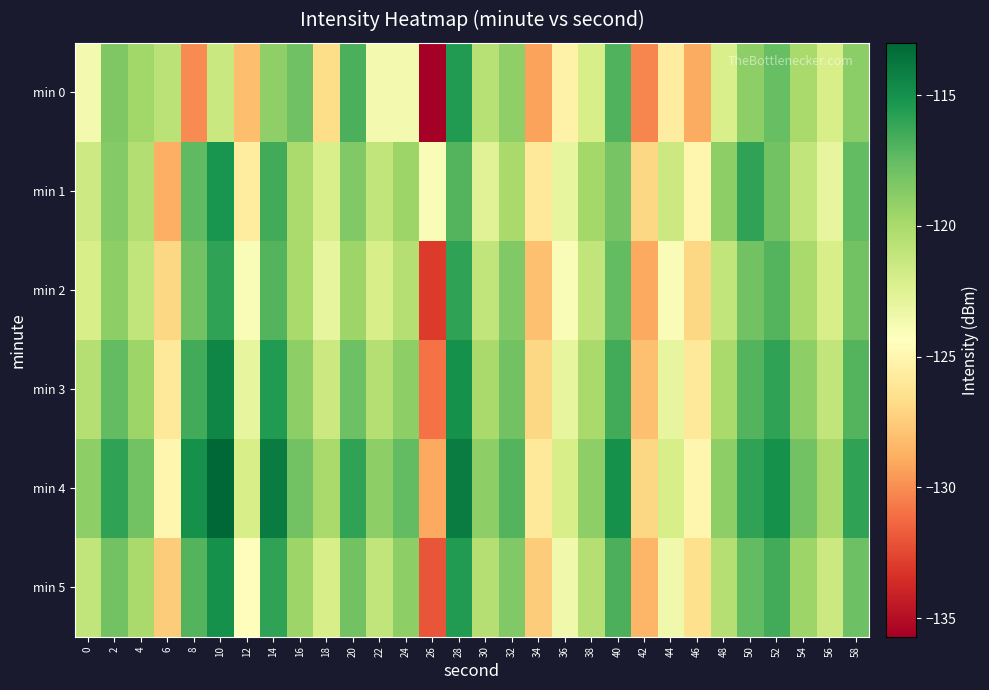

Between 42 and 48, which is larger?

48